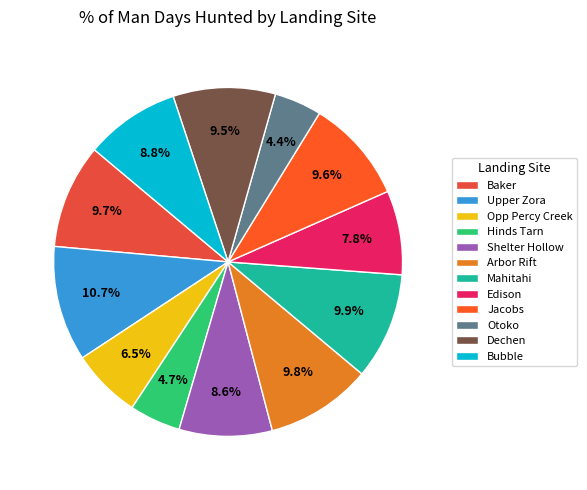

Rank the categories by value from lowest to highest.

Otoko, Hinds Tarn, Opp Percy Creek, Edison, Shelter Hollow, Bubble, Dechen, Jacobs, Baker, Arbor Rift, Mahitahi, Upper Zora